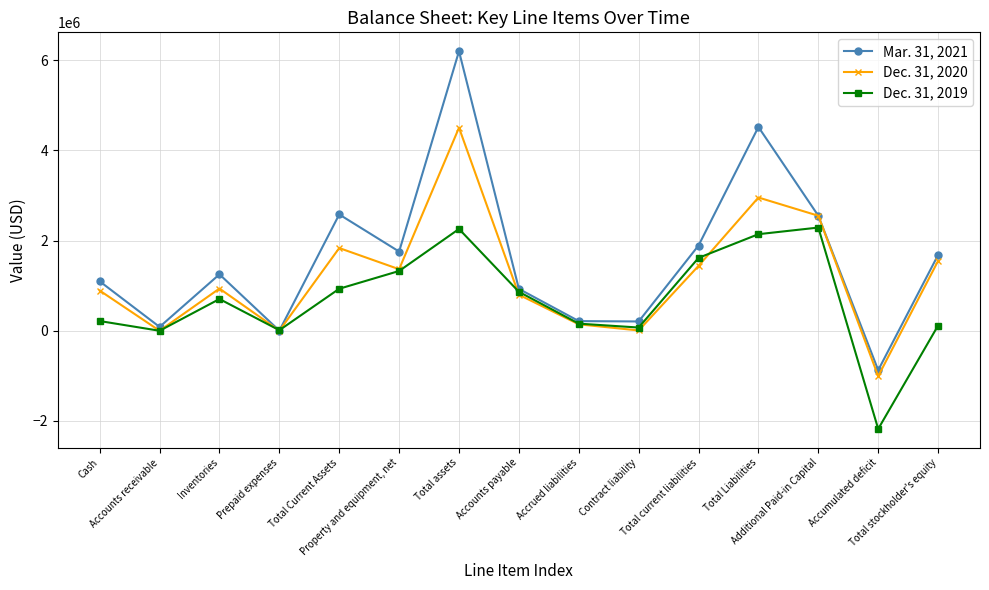

What is the value of the Dec. 31, 2020 point at the 12th from the left?

2955726